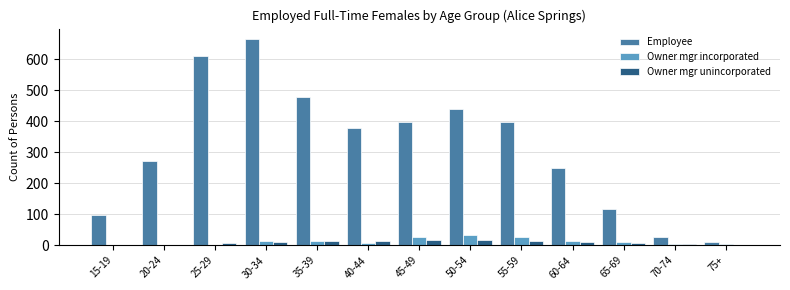

The value of Owner mgr incorporated at 35-39 is 15. True or false?

True